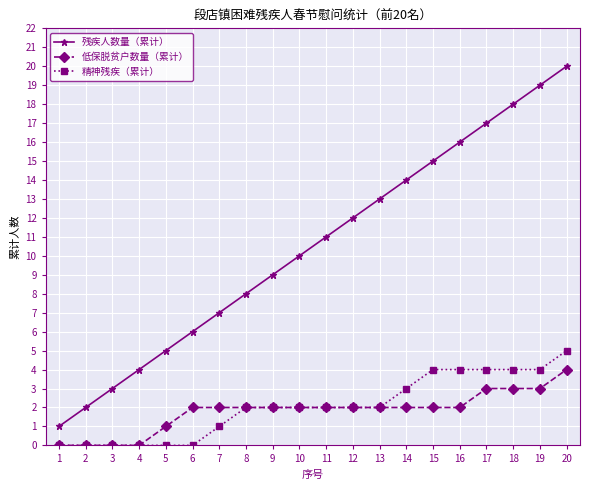

True or false: 残疾人数量（累计） and 精神残疾（累计） cross at least once.

False